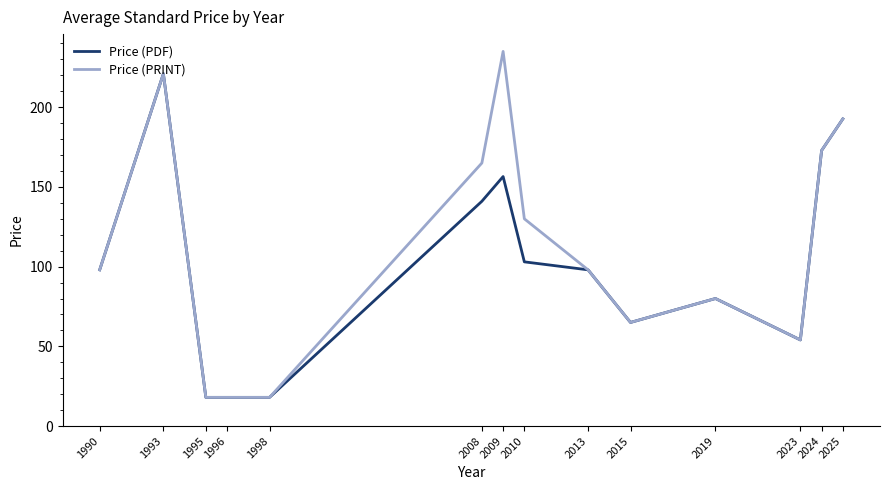

True or false: Price (PRINT) has a value of 61.5 at 2008.

False